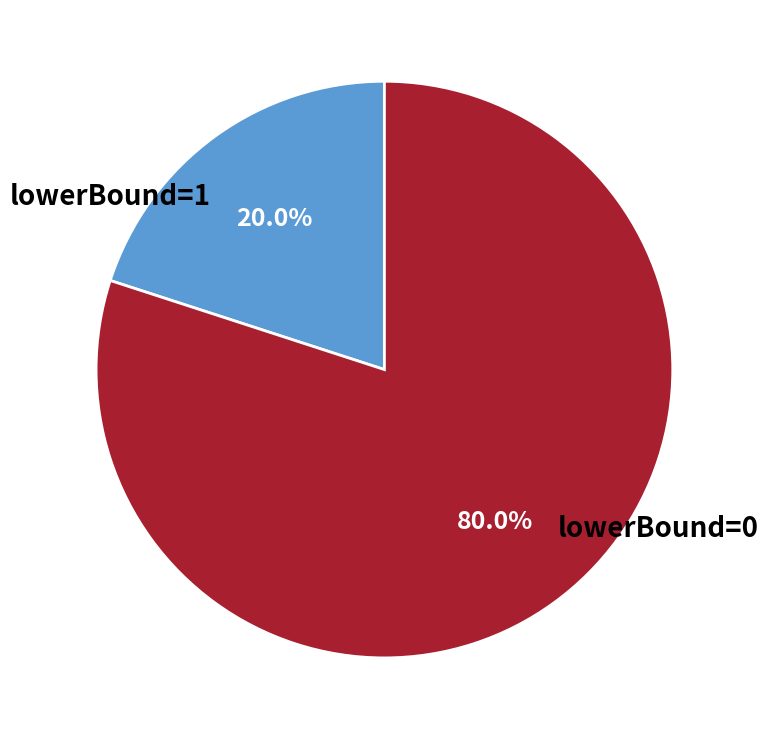

Rank the categories by value from lowest to highest.

lowerBound=1, lowerBound=0